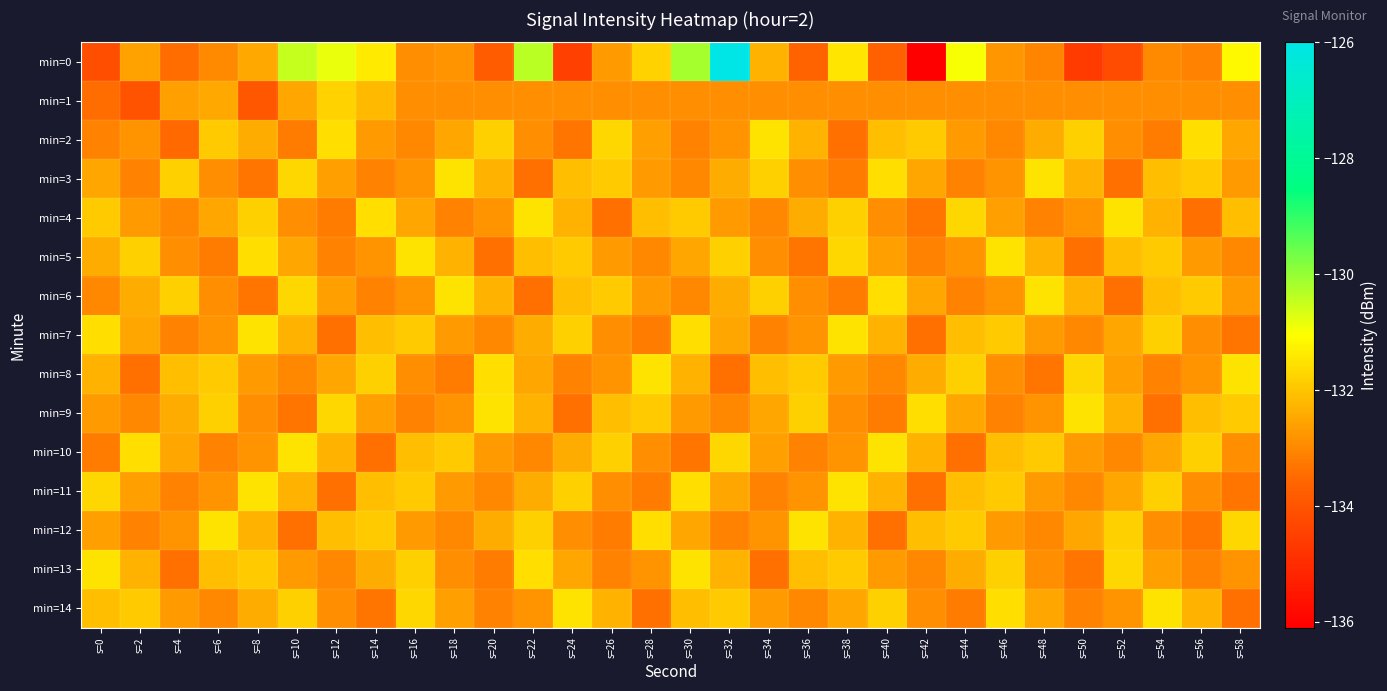

Which has a higher value, s=2 or s=50?

s=2